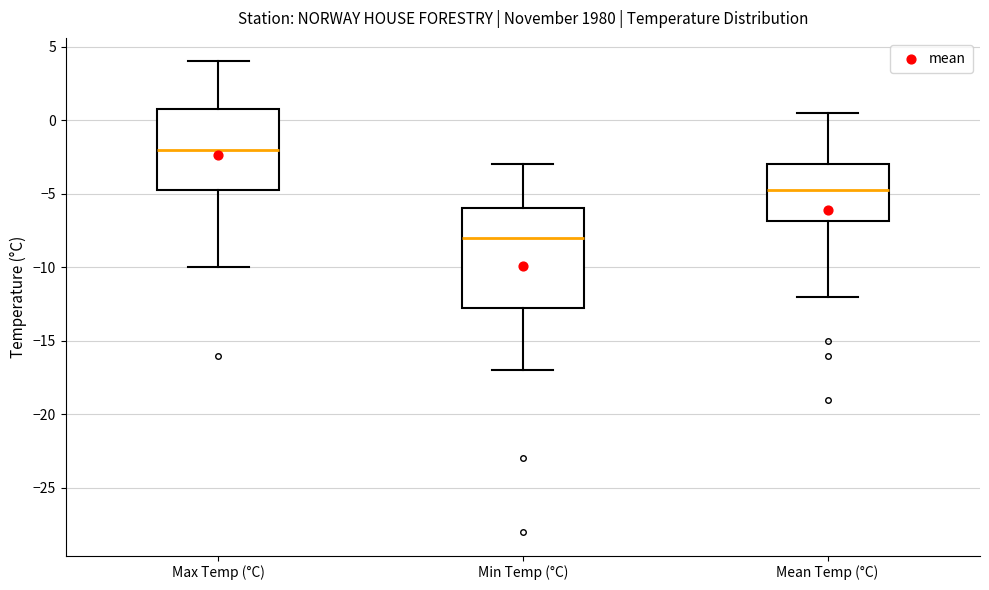

Where does the lower whisker of the box for Min Temp (°C) end on the y-axis? The values are not printed on the chart, so give them approximately, as read against the axis.

-17.0